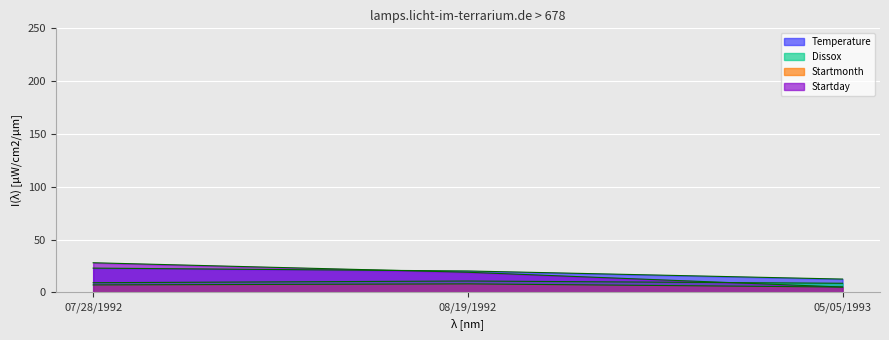

Rank the series by their maximum value, from highest to lowest.

Startday, Temperature, Dissox, Startmonth